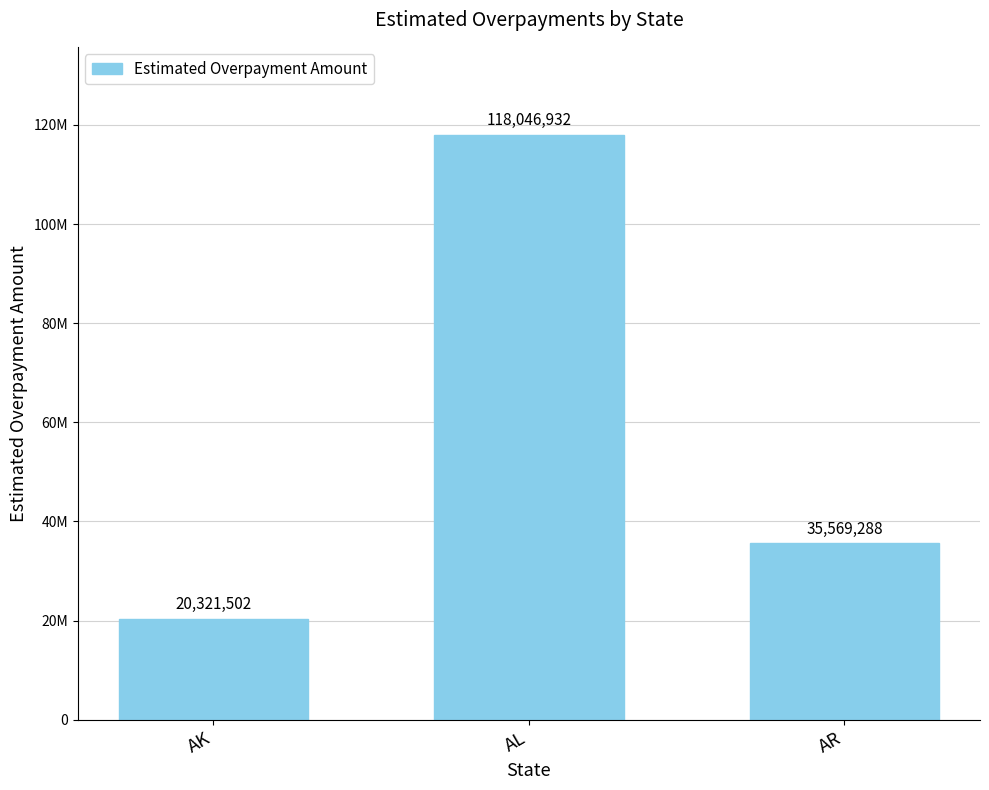

Approximately how many times larger is the value at AL compared to AR?

3.3